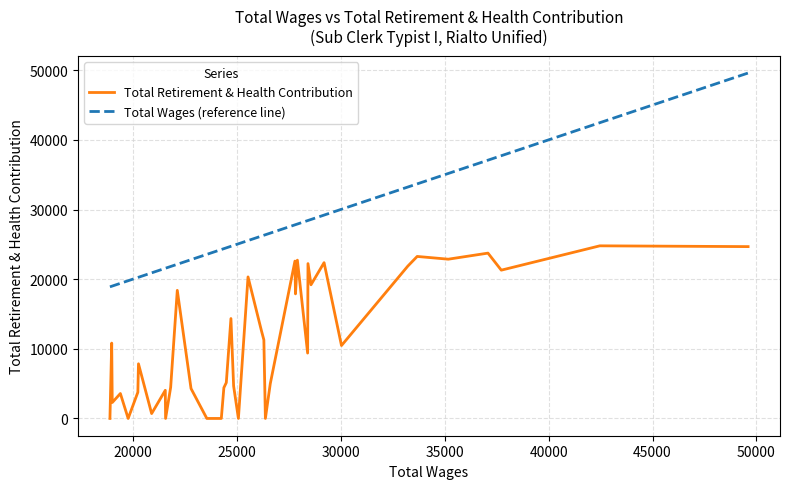

True or false: Total Retirement & Health Contribution and Total Wages (reference line) intersect in this chart.

False